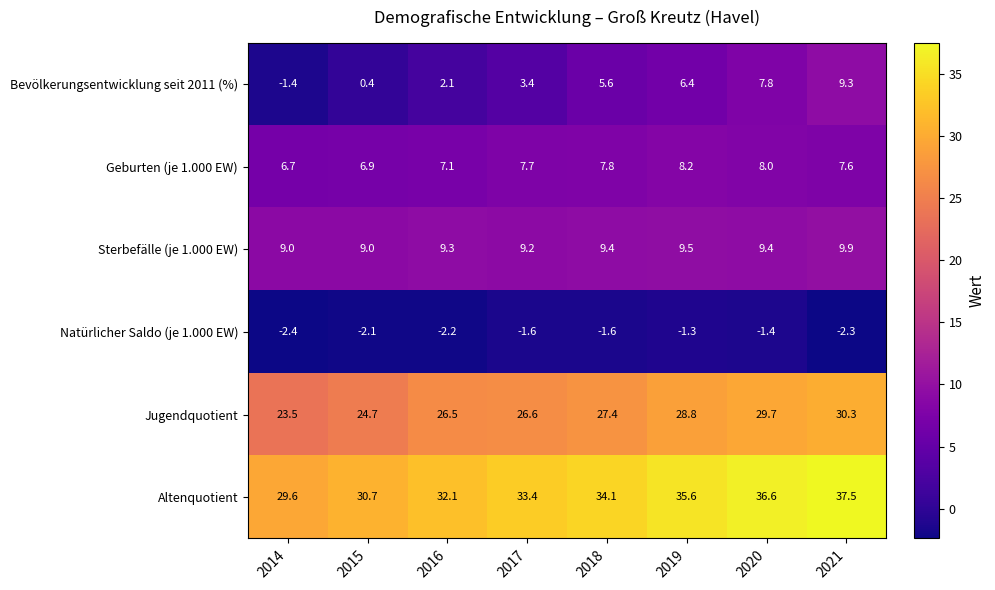

Which series has the largest total across all categories?

Altenquotient